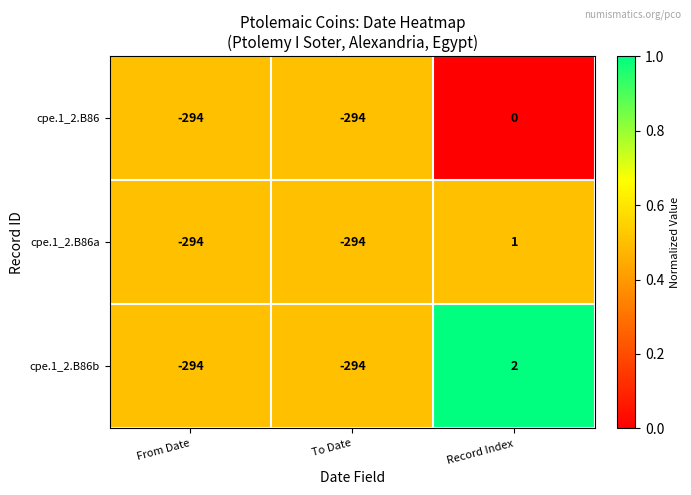

How many cpe.1_2.B86 values are between -294 and 0?

3